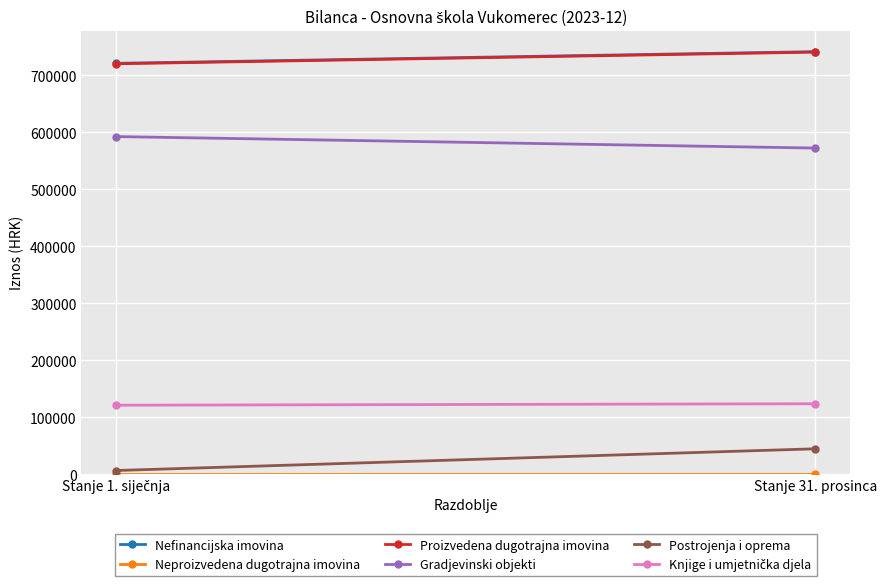

How many categories are shown in the chart?

2